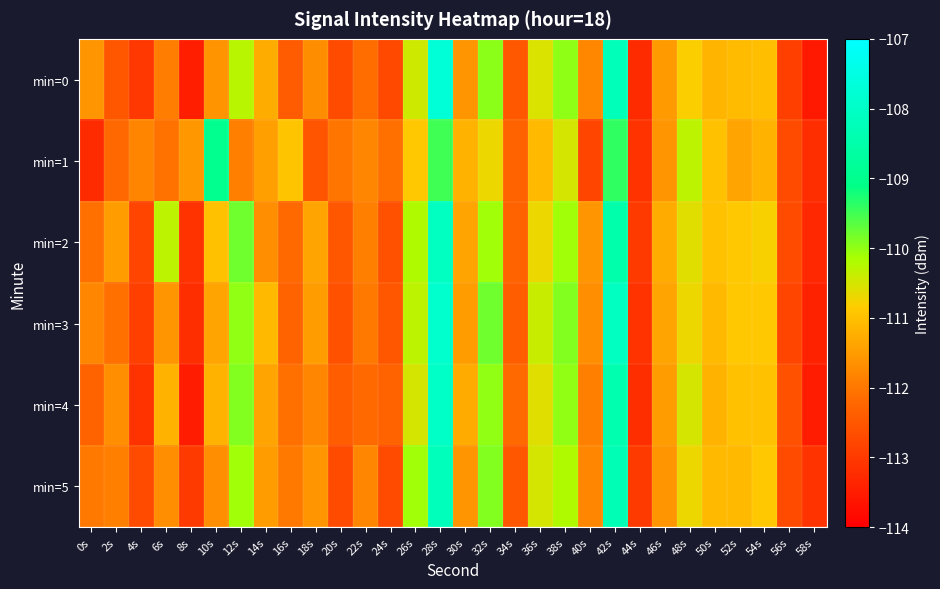

What is the spread (max minus min) of values at 6s?

1.8